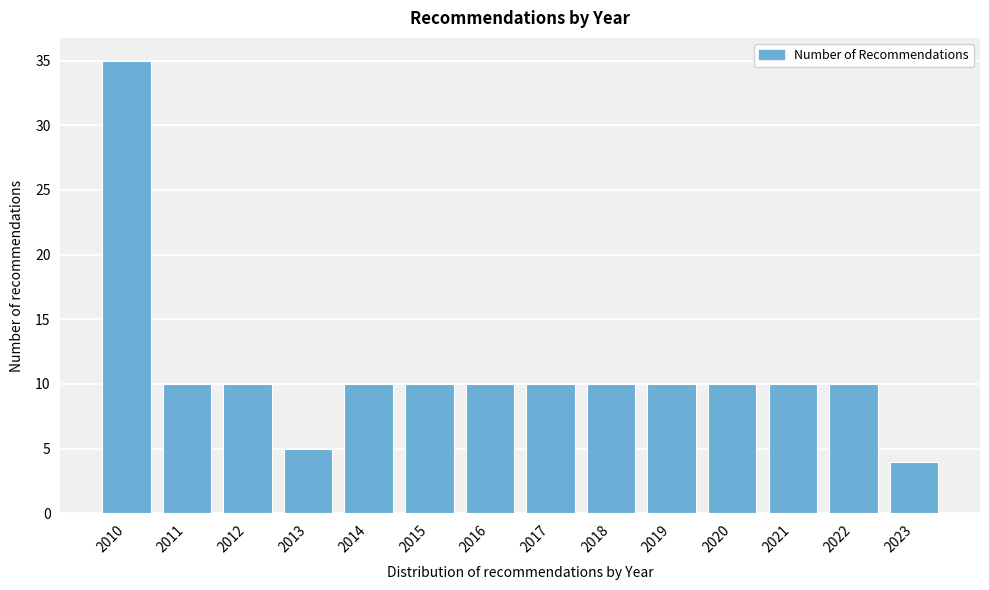

Reading left to right, list all the values displayed in this chart.

35	10	10	5	10	10	10	10	10	10	10	10	10	4